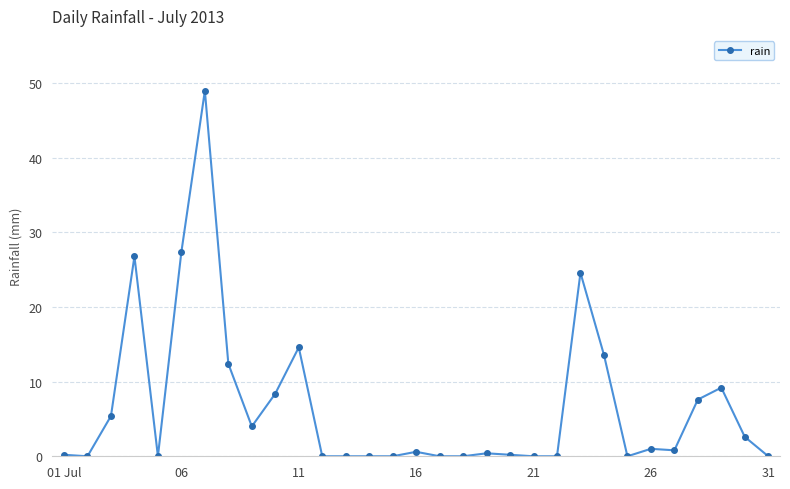

True or false: the data has more than 1 interior local peaks.

True